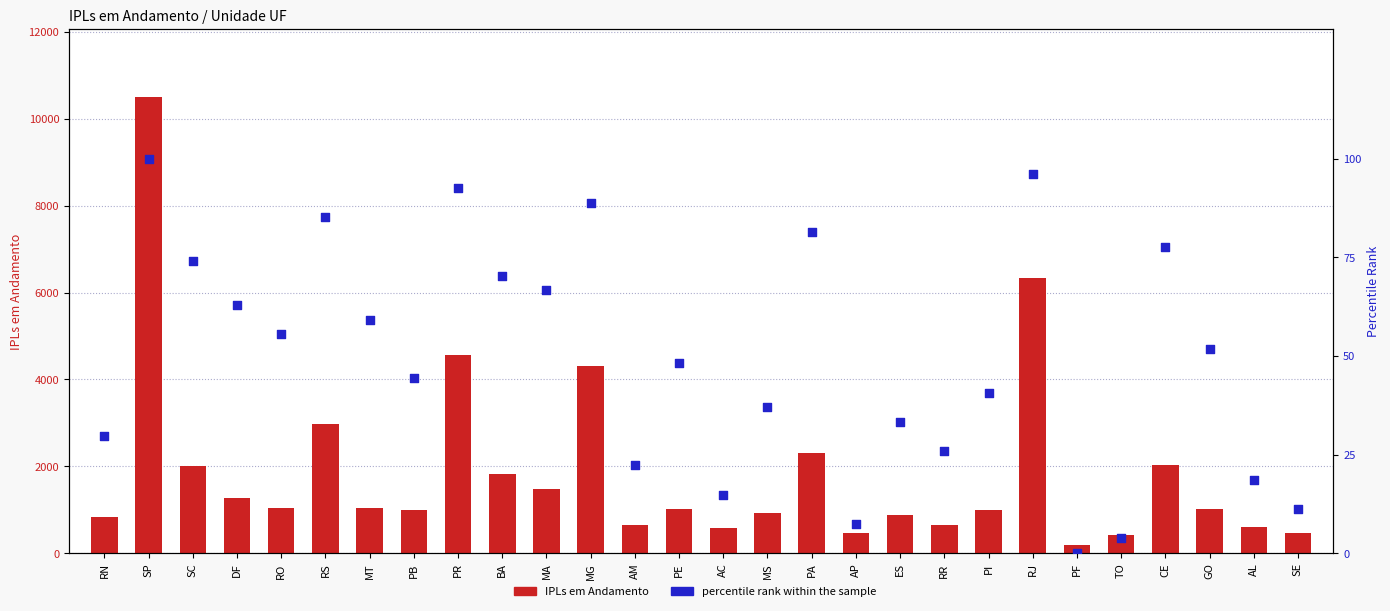

Which series has the largest total across all categories?

IPLs em Andamento